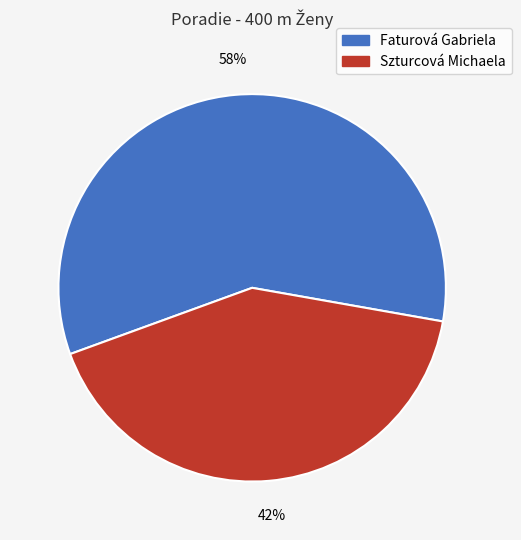

Between Szturcová Michaela and Faturová Gabriela, which is larger?

Faturová Gabriela